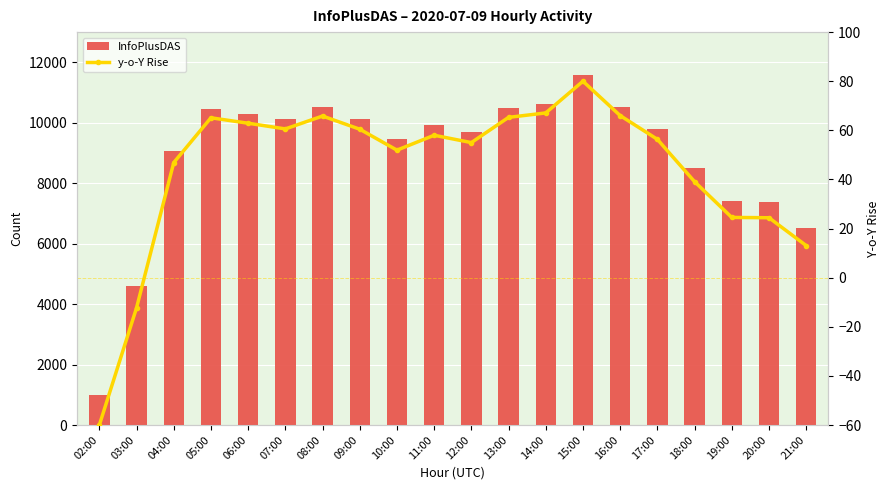

Which series changed the most between 14:00 and 16:00?

InfoPlusDAS